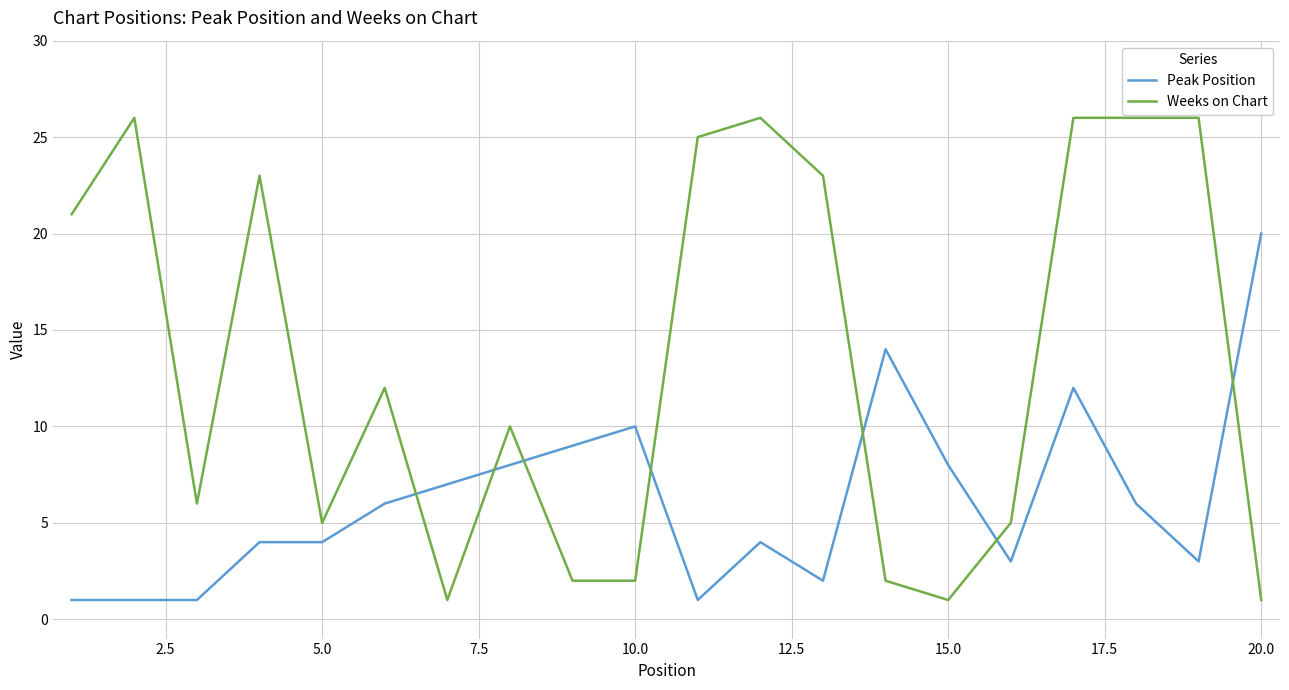

What is the difference between the maximum and minimum values in the Weeks on Chart series?

25